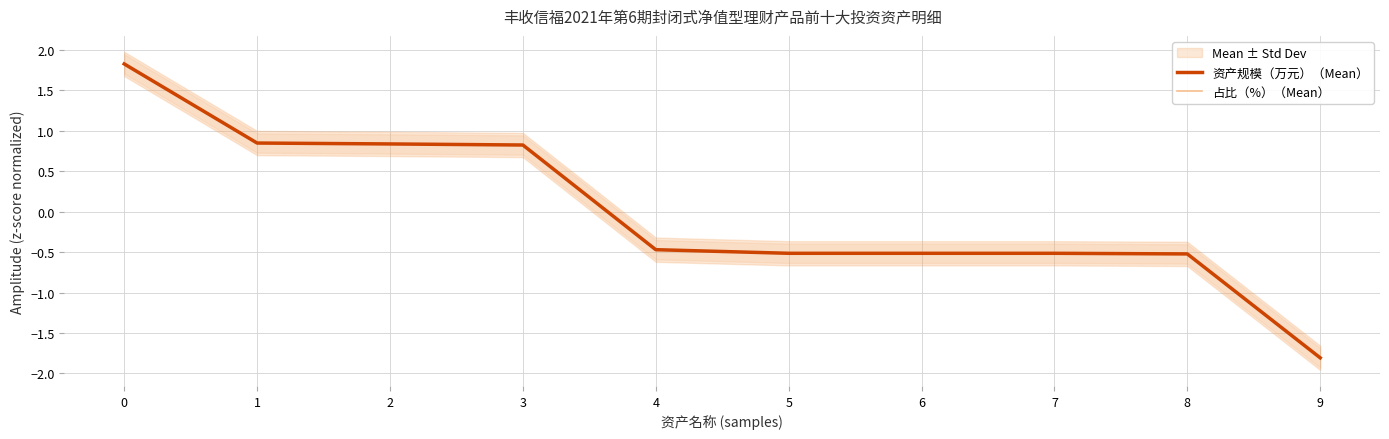

How many lines are shown in the chart?

2